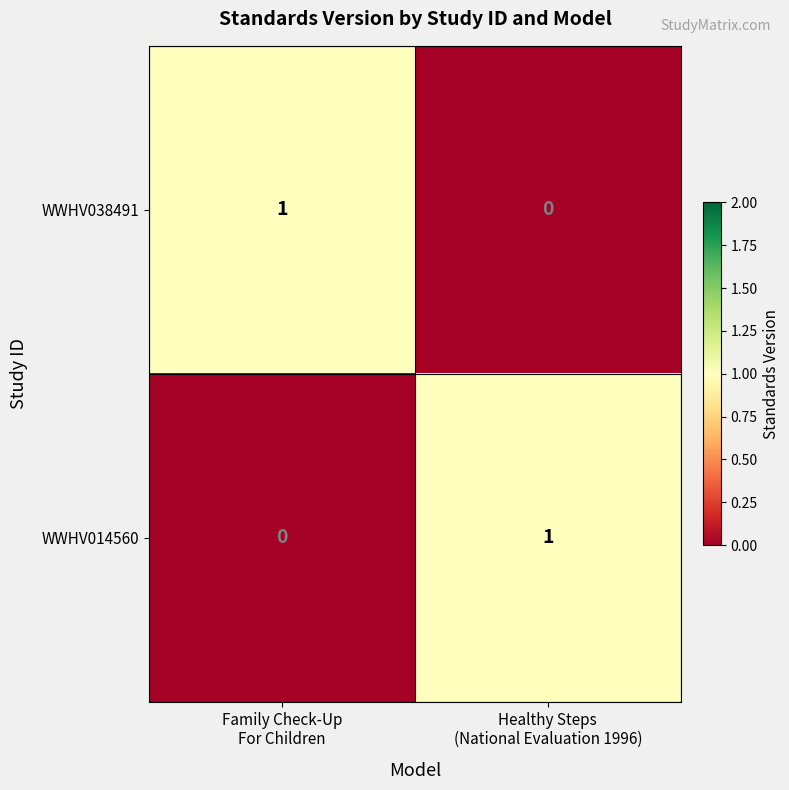

Reading left to right, what are all the values shown in this chart?

WWHV038491: 1	0
WWHV014560: 0	1